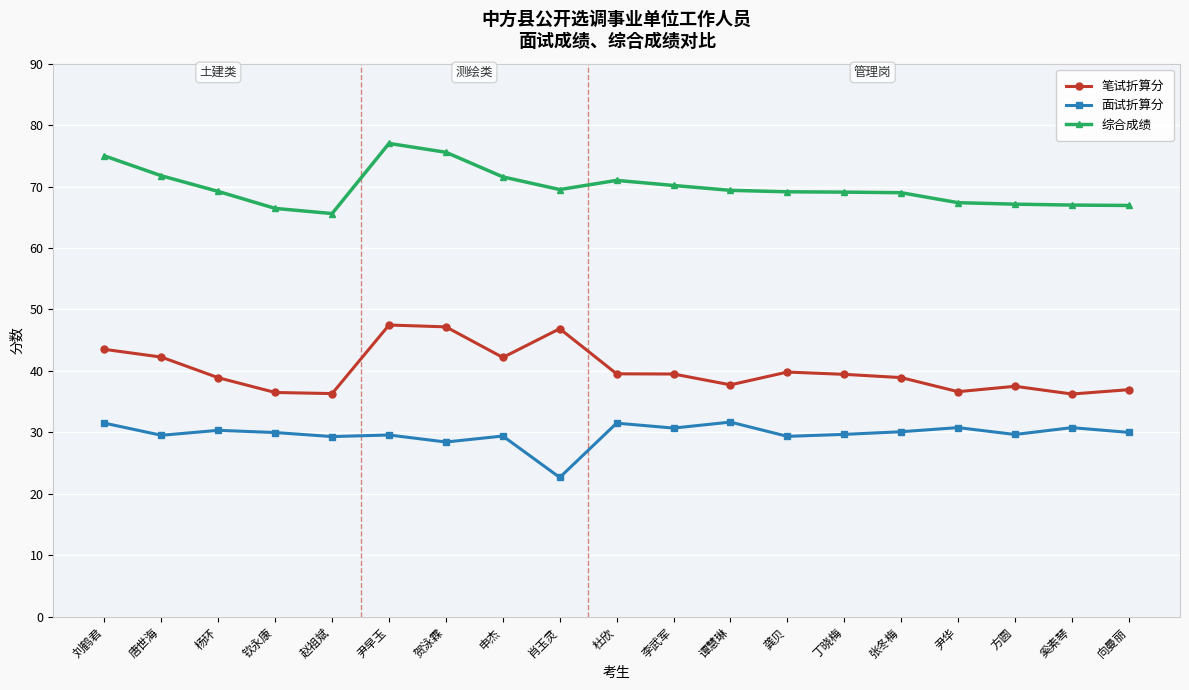

At how many categories does at least one series exceed 47?

19